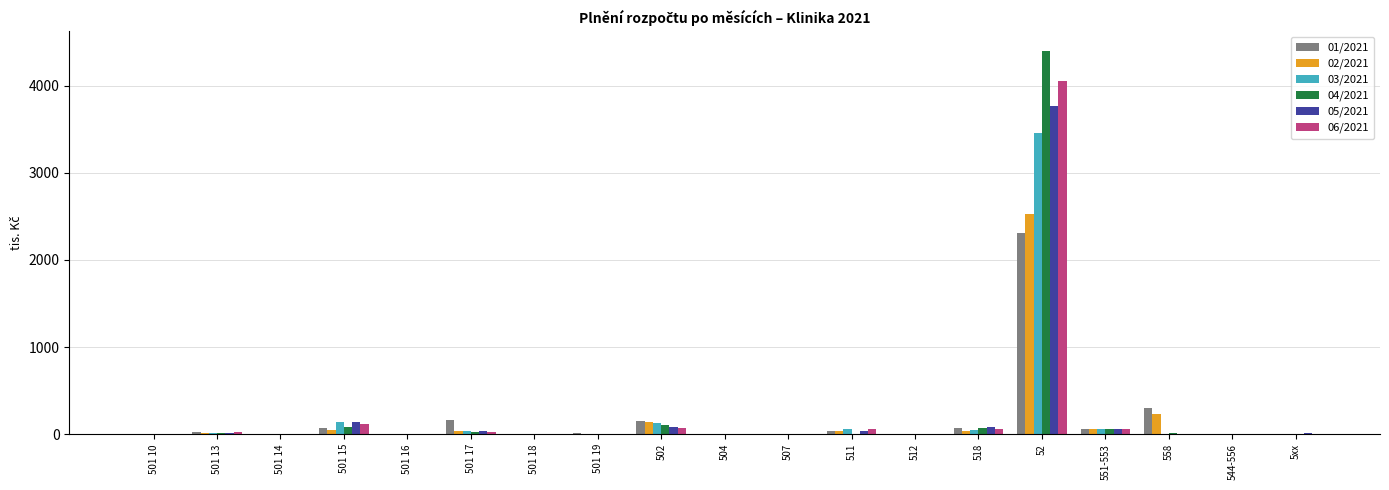

The value of 02/2021 at 502 is 136.4. True or false?

True